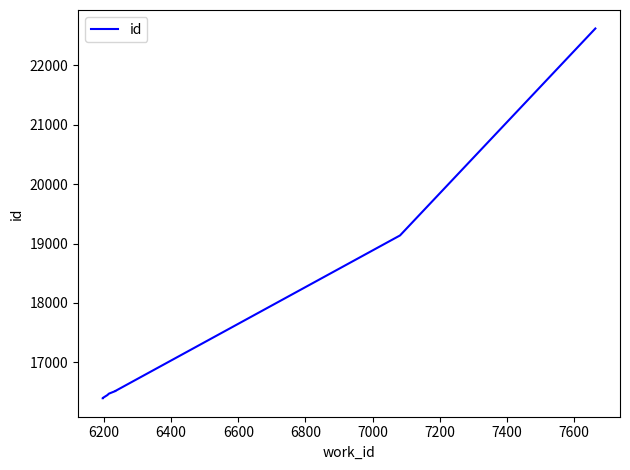

How many series are shown in this chart?

1